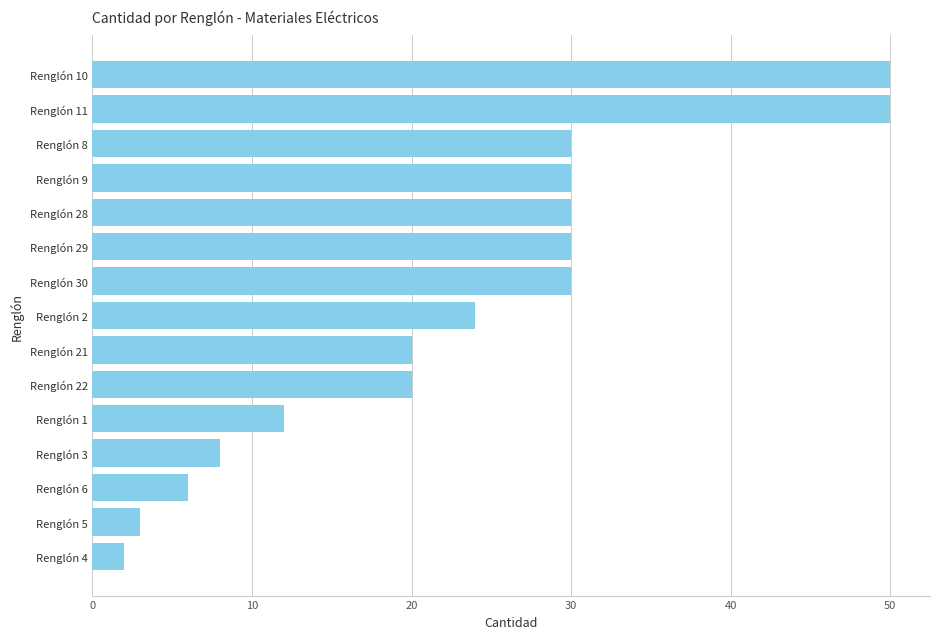

What is the minimum value shown in the chart?

2